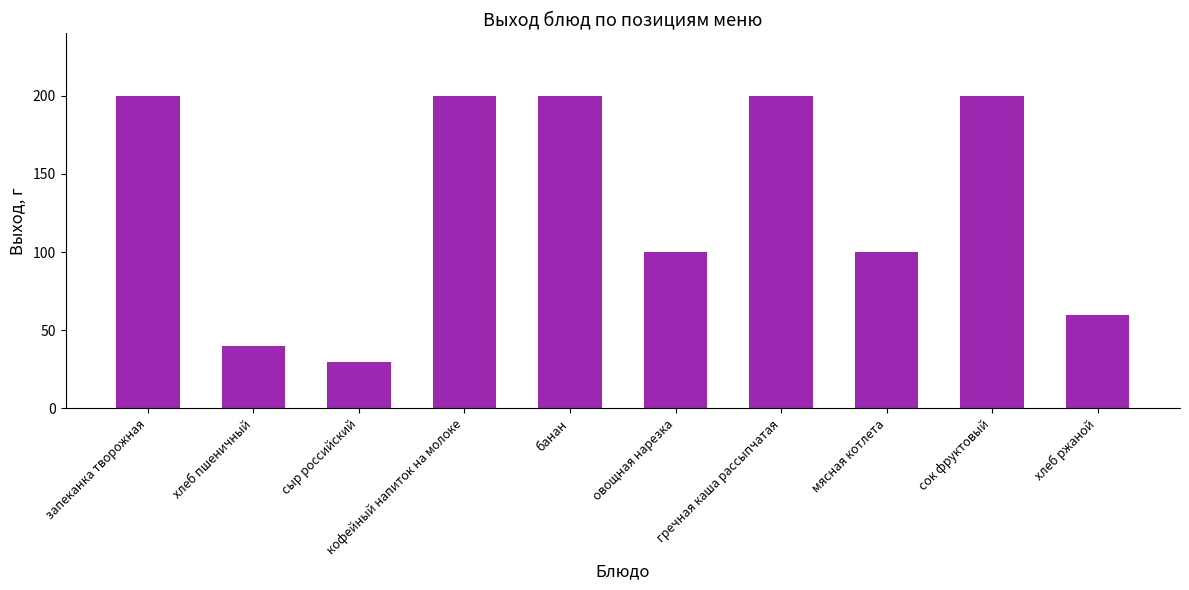

What position from the right is овощная нарезка?

5